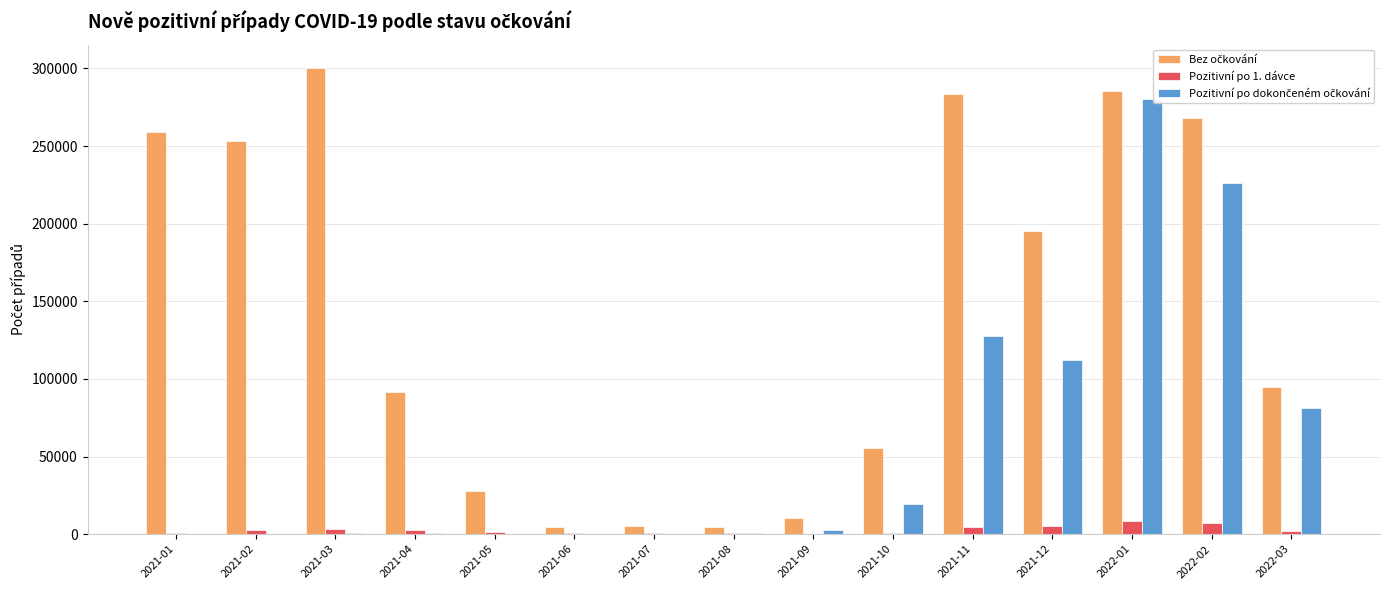

Which label corresponds to the largest value in the chart?

2021-03